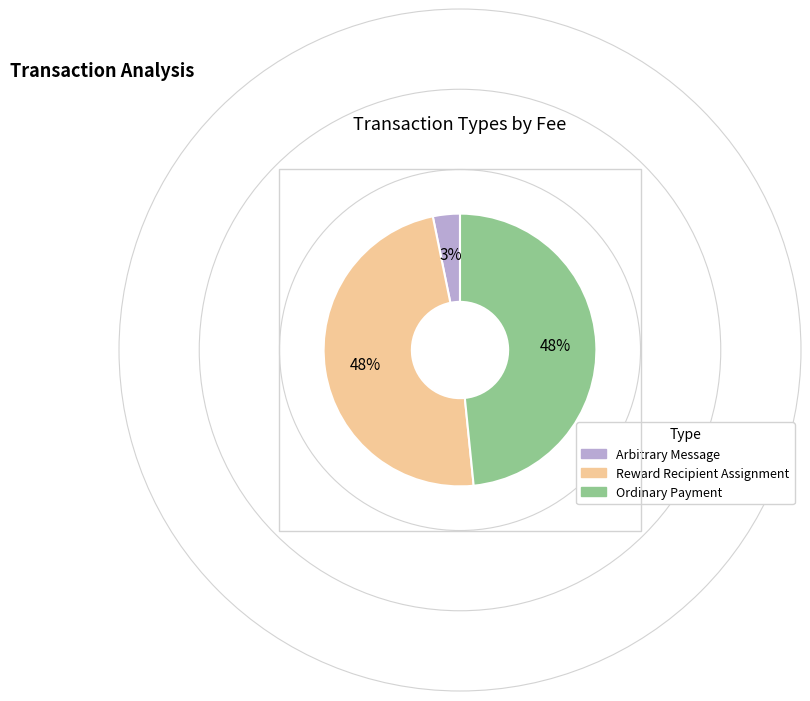

Which category has the smallest portion of the pie?

Arbitrary Message